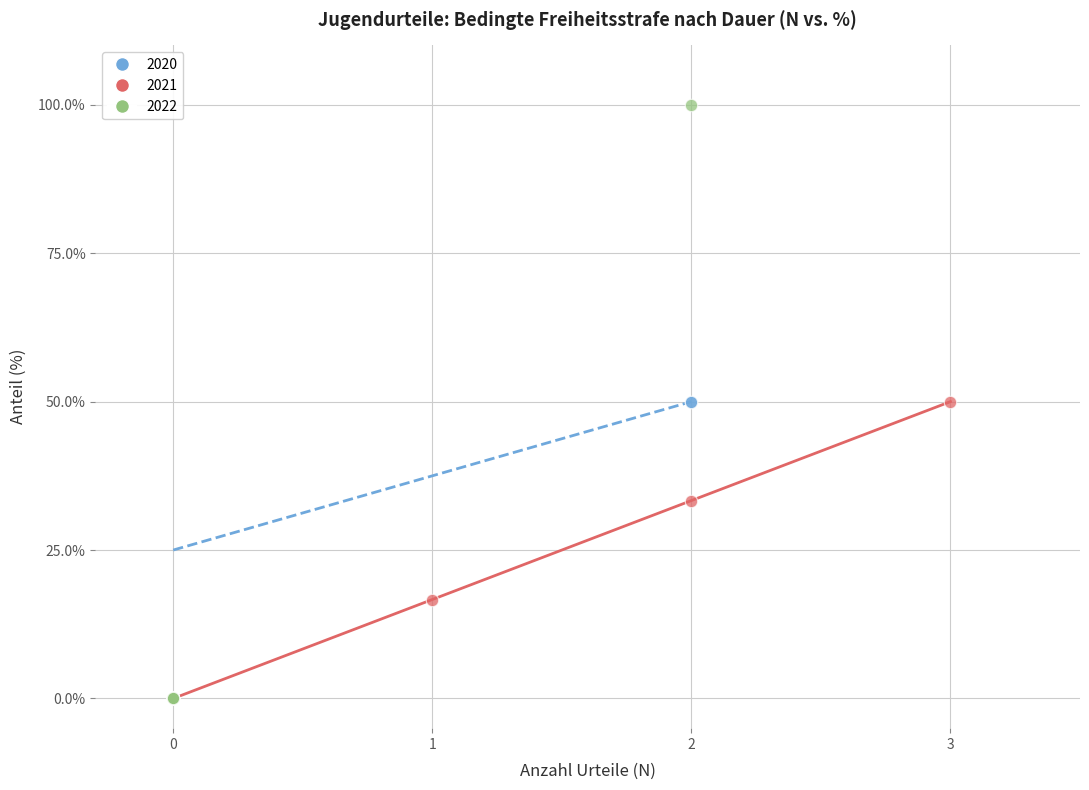

Which series contains the highest Y value?

2022